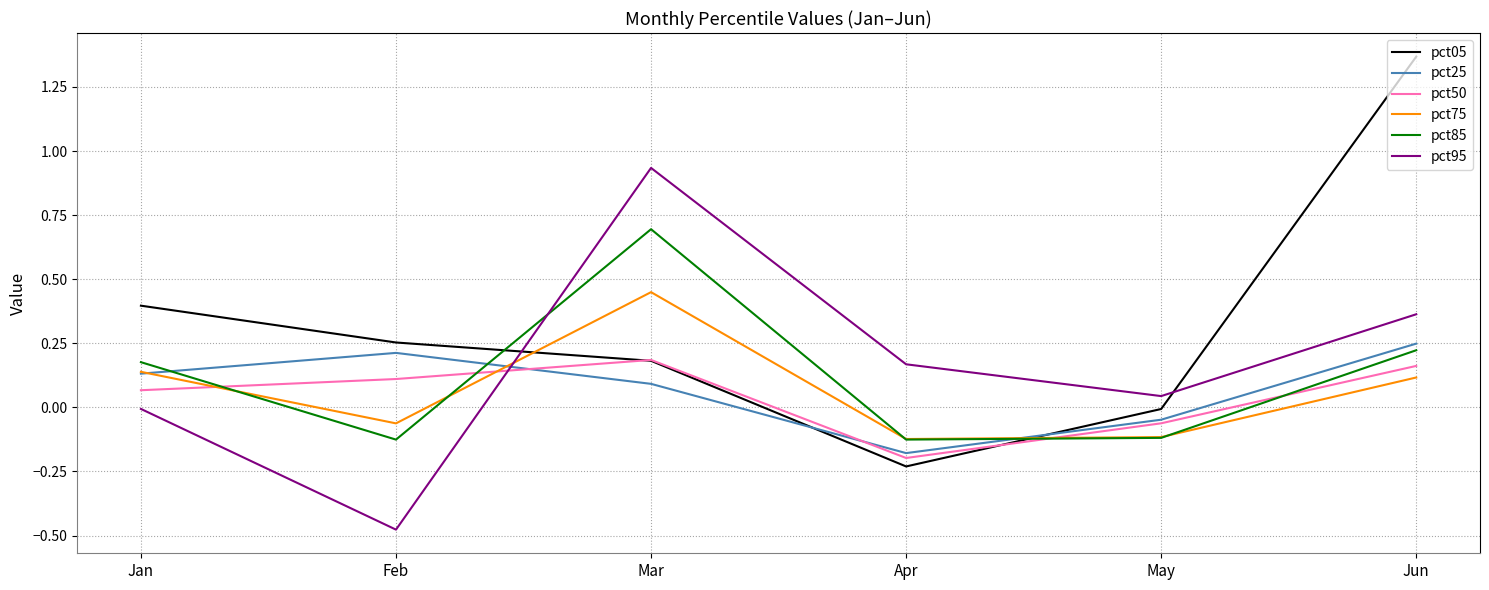

The value of pct50 at Feb is 0.1. True or false?

True